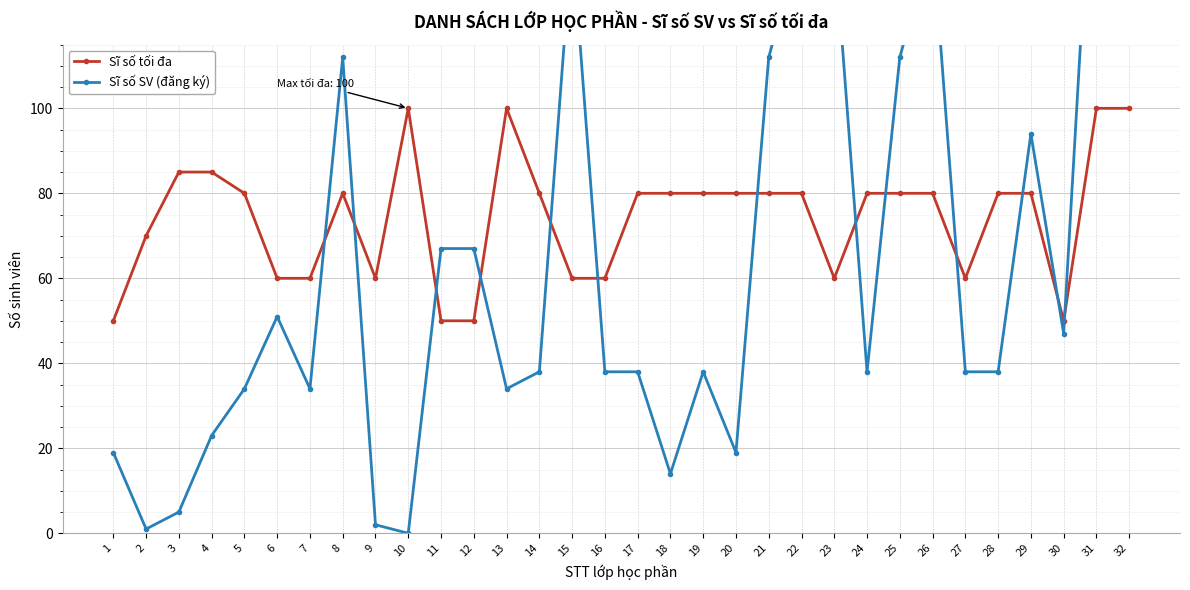

Read the Sĩ số tối đa value at 17, to the nearest 5.

80